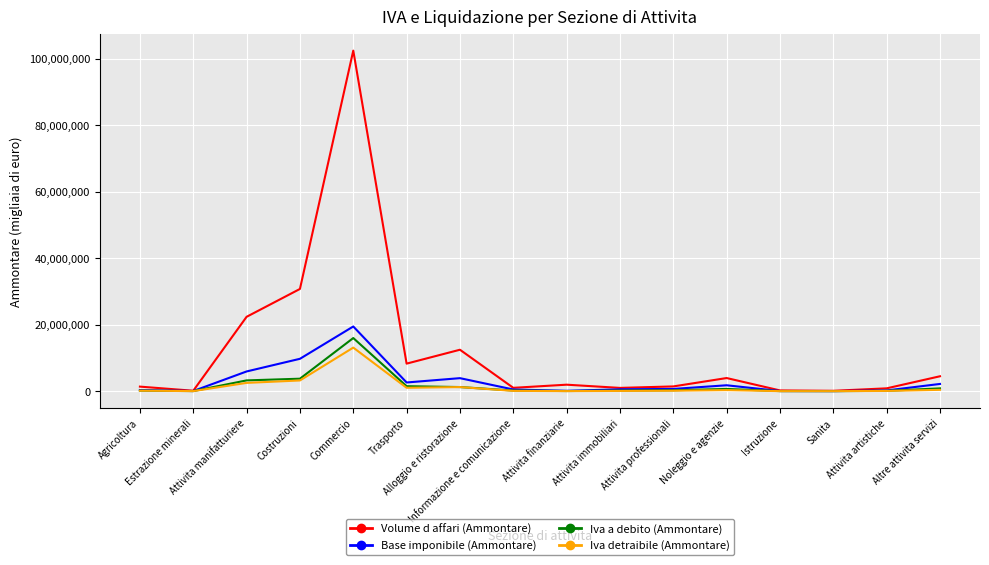

How many series are shown in this chart?

4